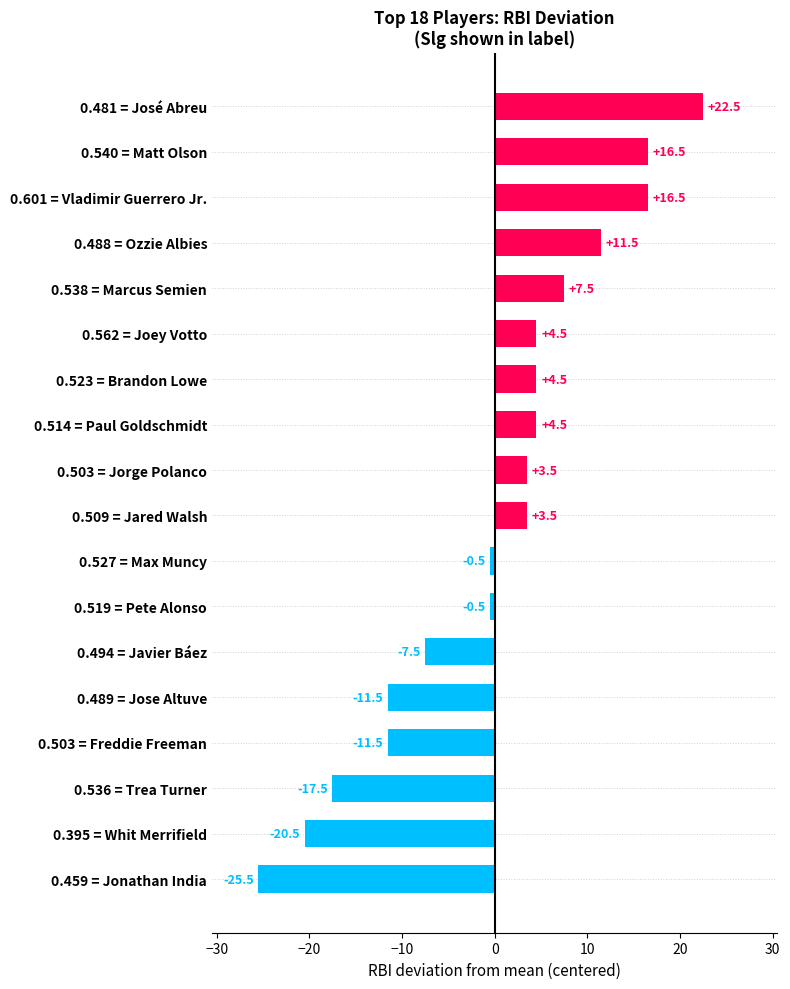

Between 0.494 = Javier Báez and 0.538 = Marcus Semien, which is larger?

0.538 = Marcus Semien